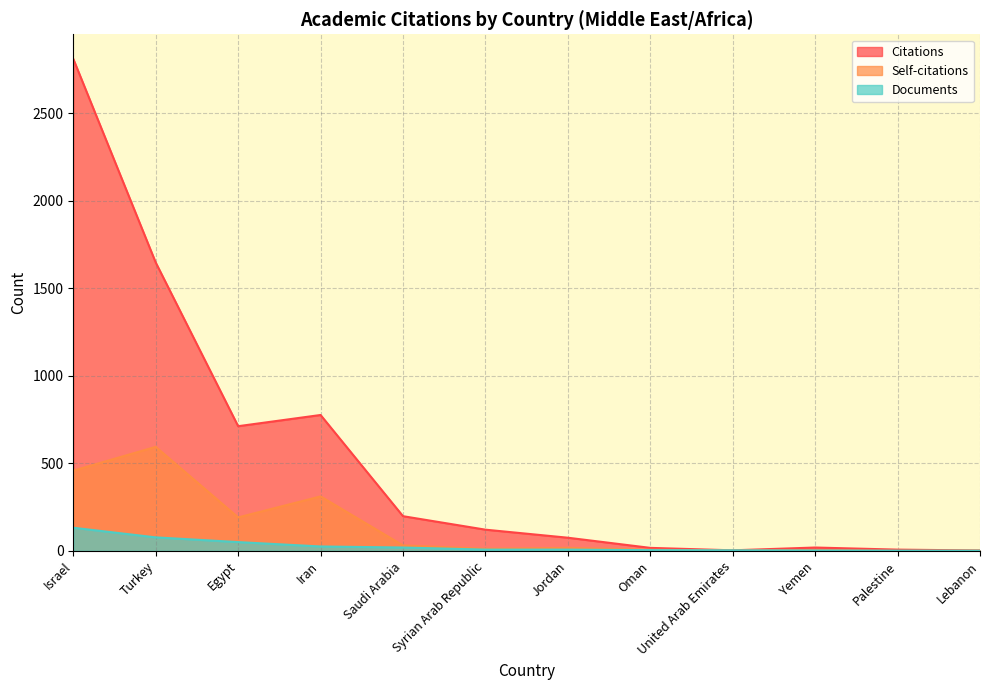

What position from the right is Oman?

5